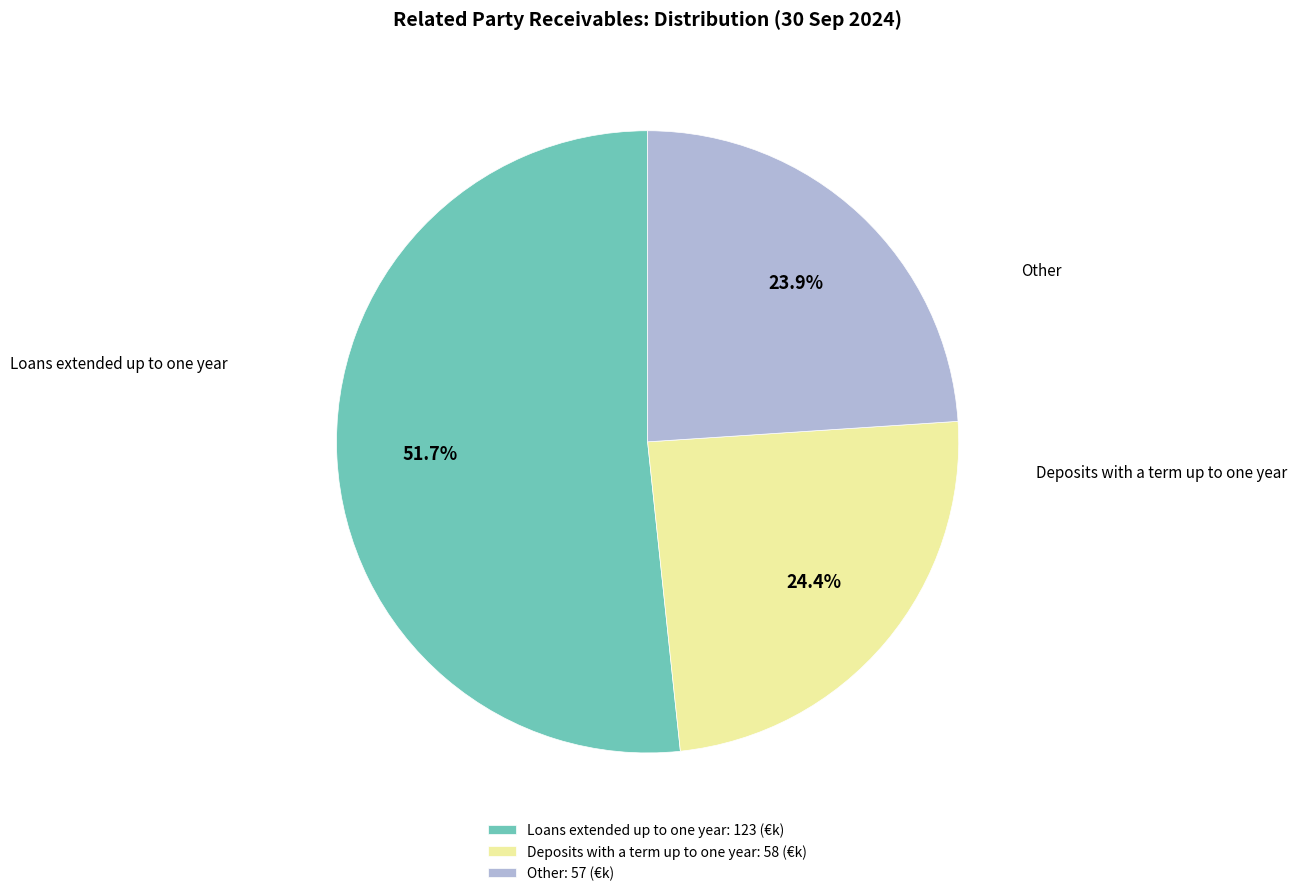

What is the largest slice in the pie chart?

Loans extended up to one year